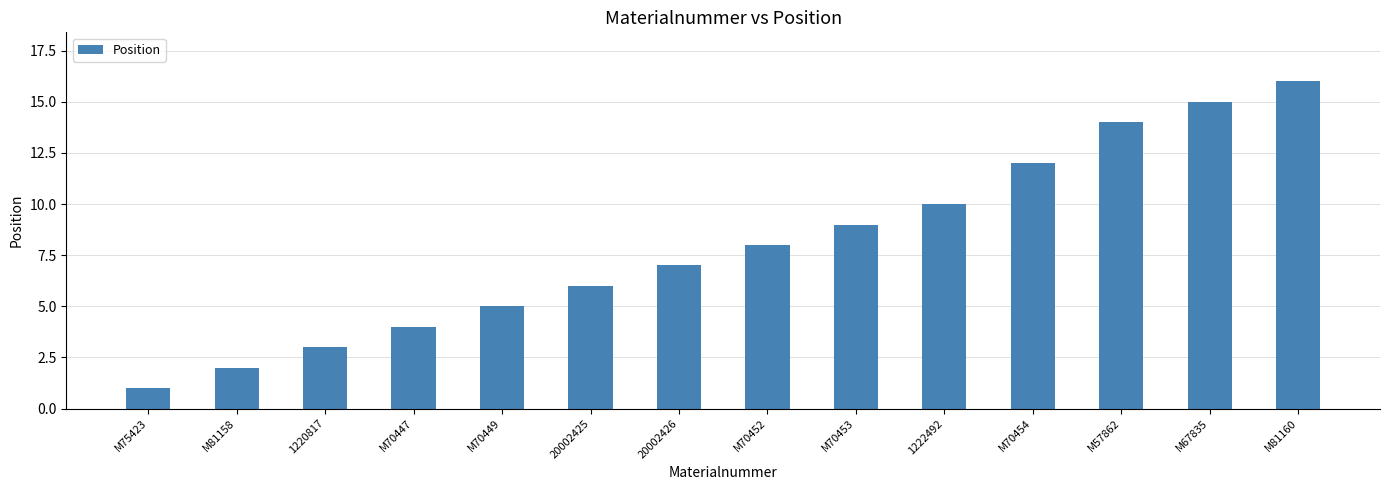

The value at M70449 is 7. True or false?

False